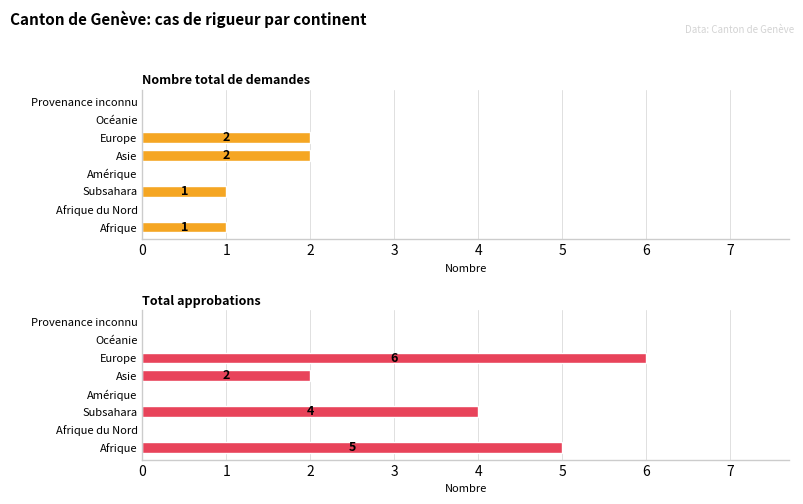

True or false: Nombre total de demandes has a value of 1 at Subsahara.

False